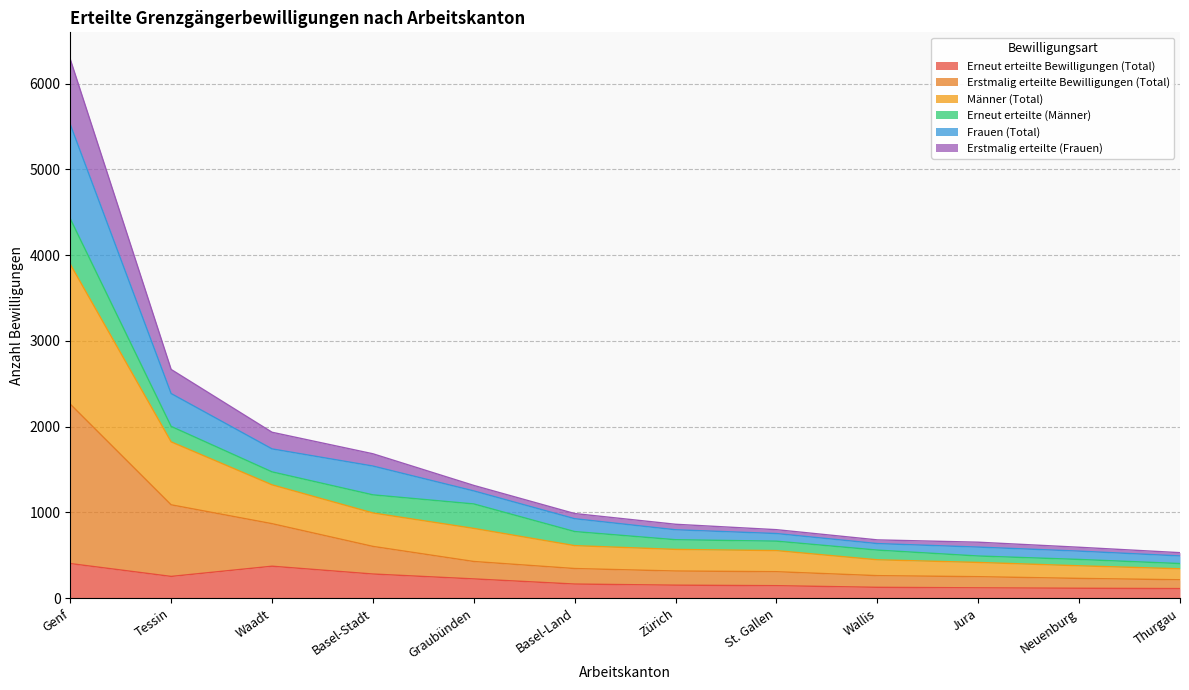

At which category is the sum across all series the highest?

Genf